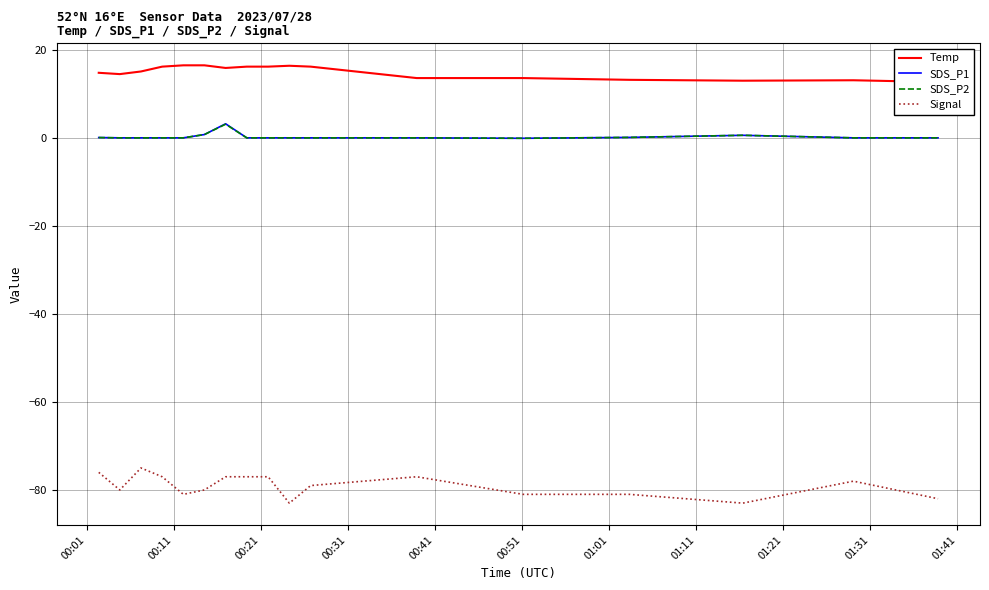

True or false: SDS_P2 and Signal intersect in this chart.

False